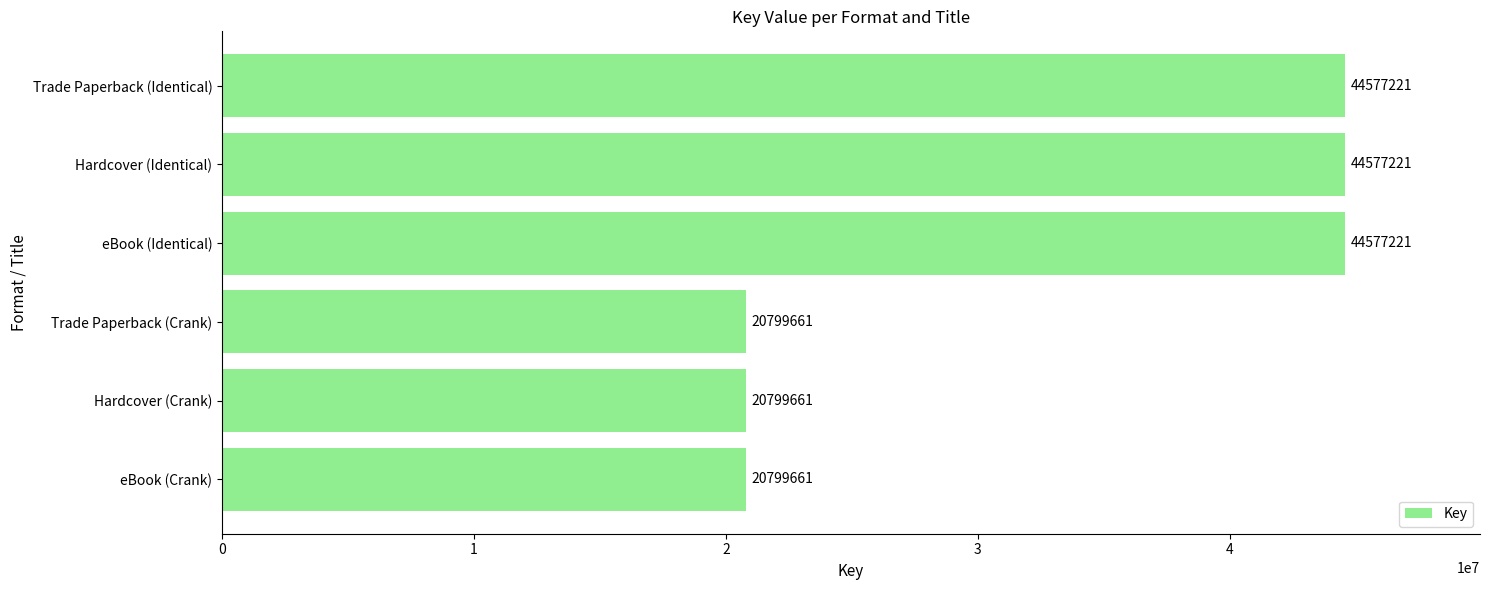

How many values are below 44577221?

3